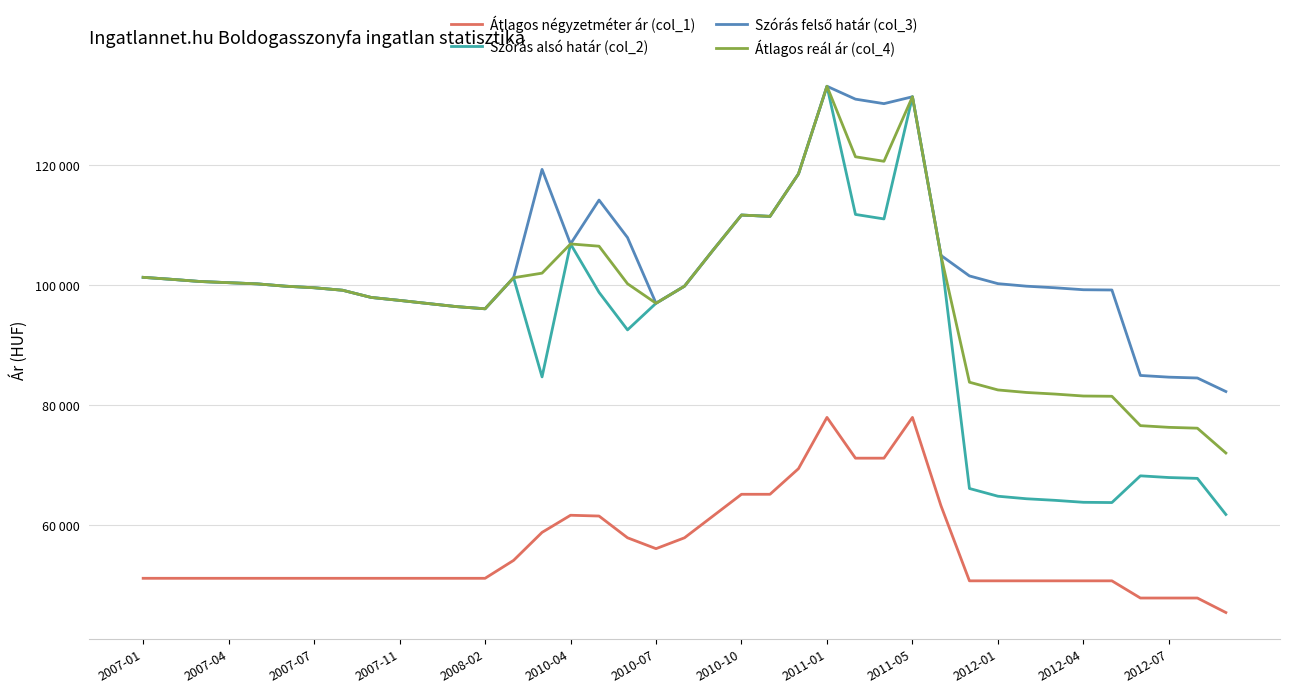

Is this an area chart (filled region under the line)?

No